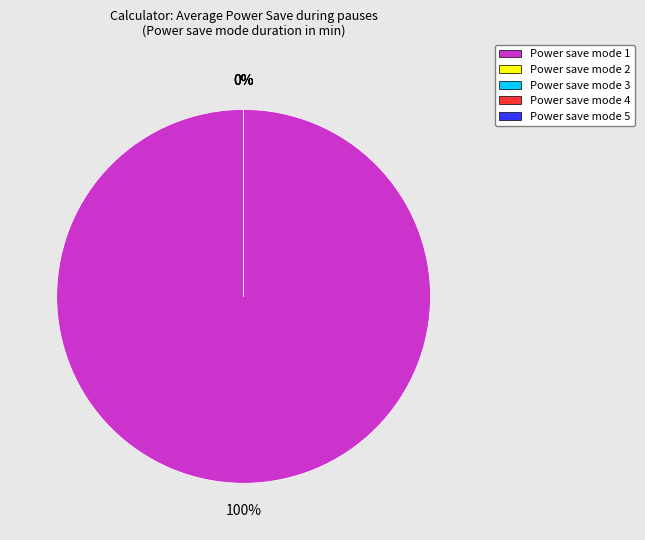

Count the number of slices in the pie.

5